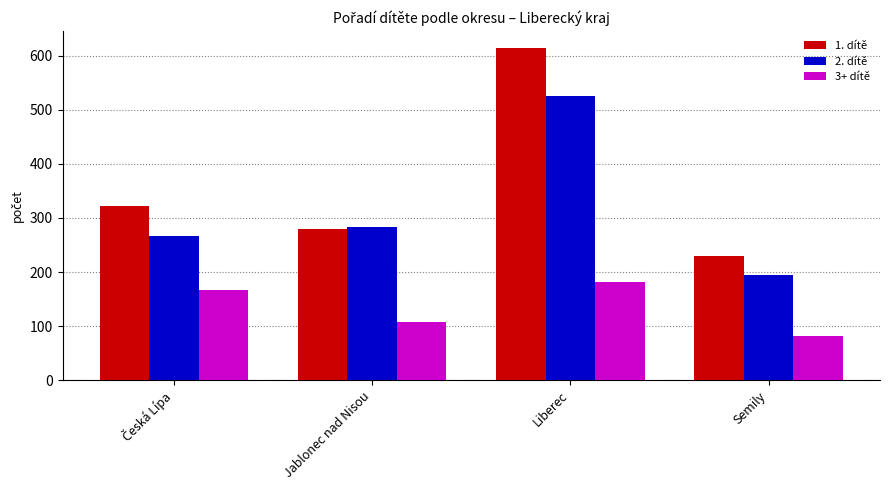

What position from the right is Liberec?

2